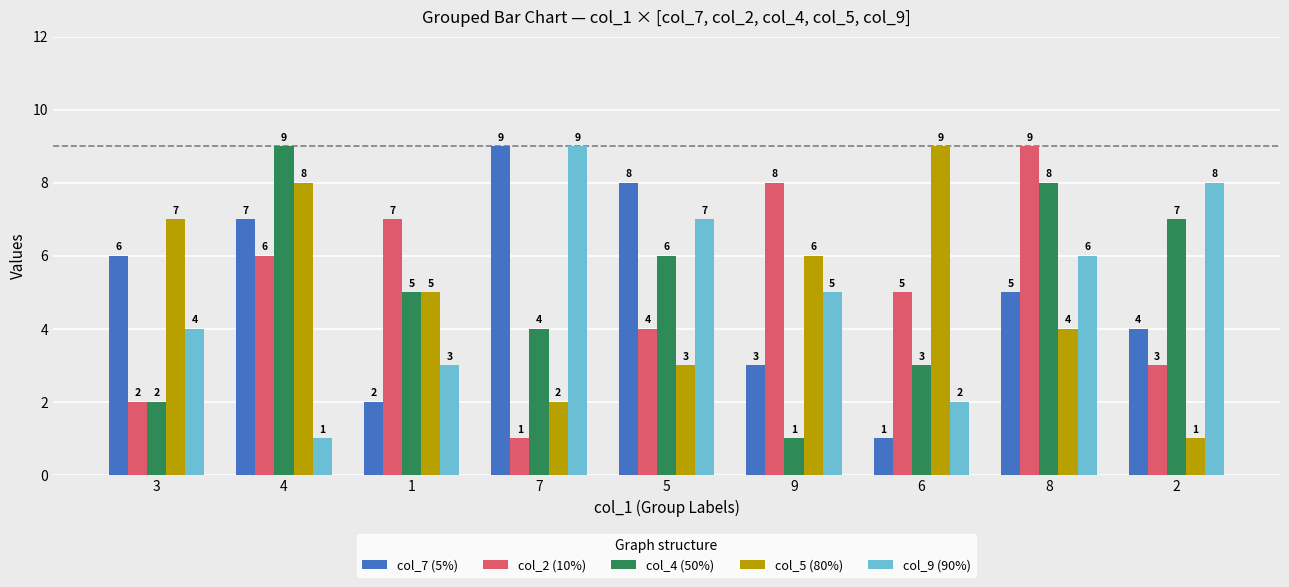

What is the total value across all series at 7?

25